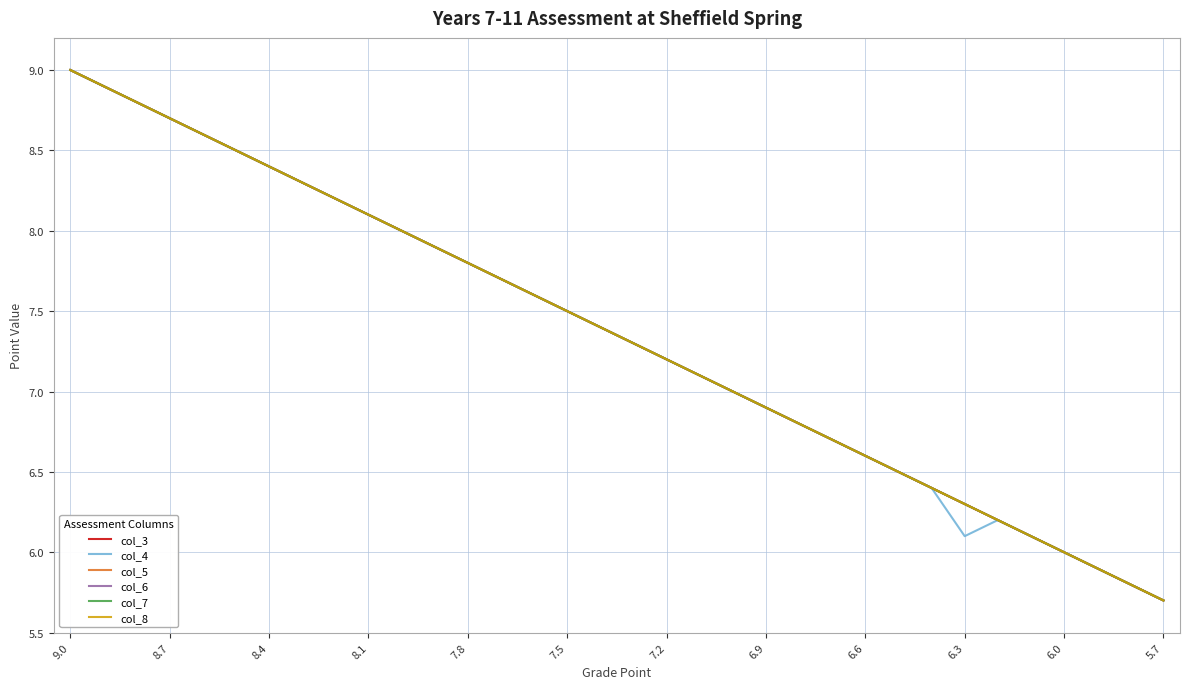

What are all the series names shown in the legend?

col_3, col_4, col_5, col_6, col_7, col_8